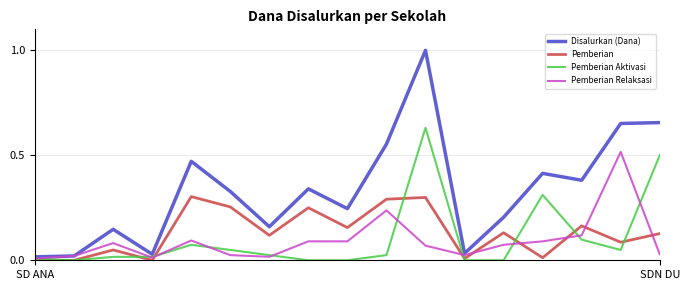

Does the chart have visible grid lines?

Yes